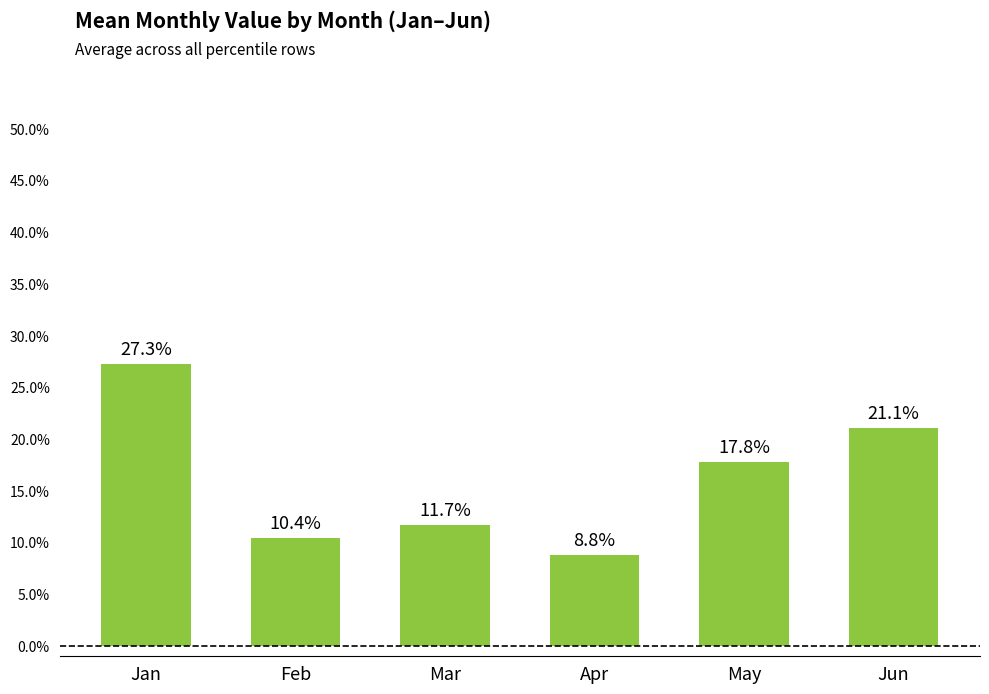

Which label corresponds to the largest value in the chart?

Jan